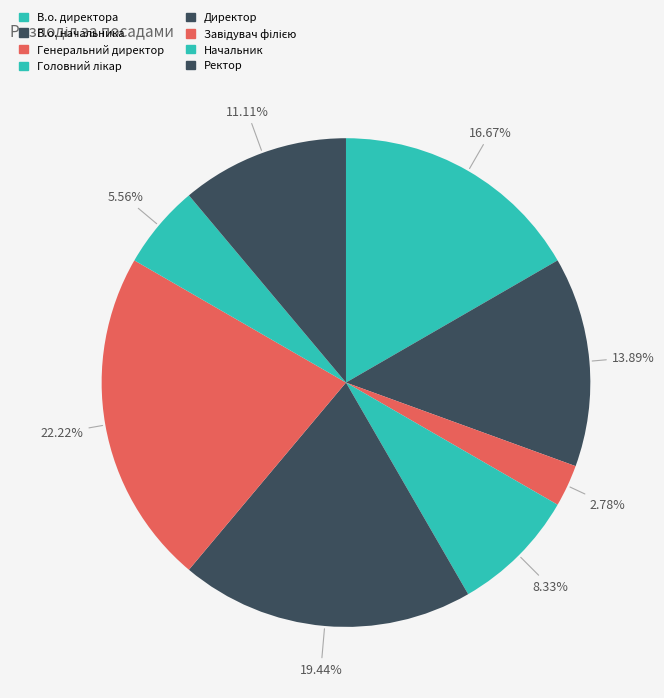

What is the total percentage of Начальник and В.о. директора?

22.2%